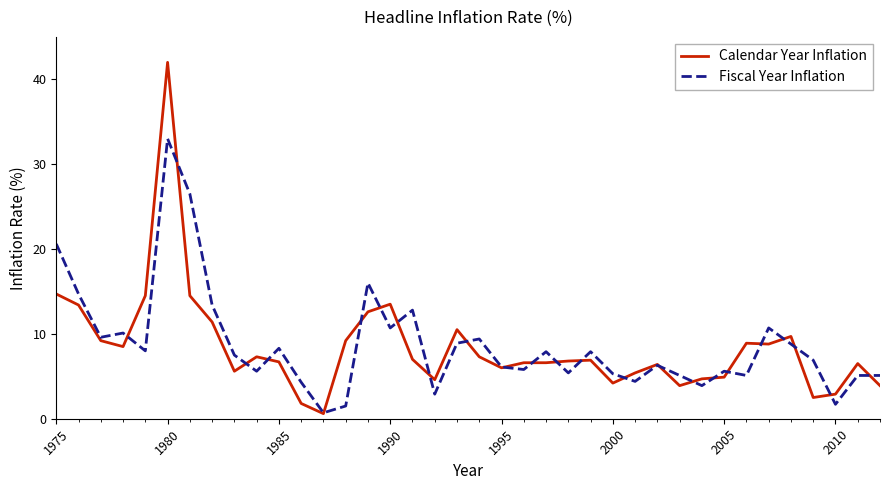

At how many categories does at least one series exceed 12?

9